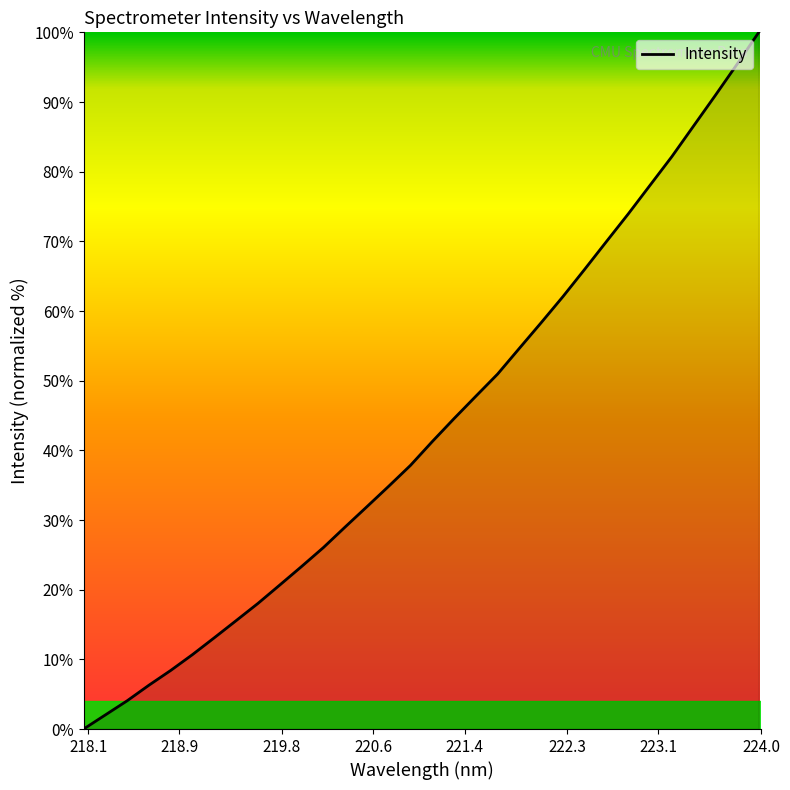

What is the difference between the maximum and minimum values?

100.0